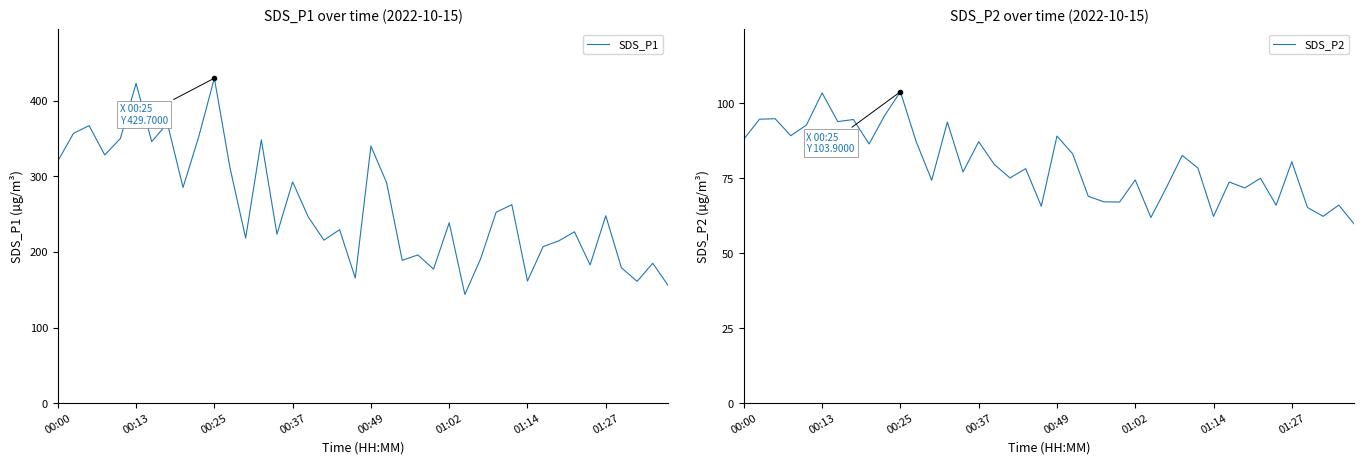

Reading right to left, what are all the values shown in this chart?

SDS_P1: 155.0	185.0	161.0	179.0	247.8	182.7	226.6	214.6	207.0	161.4	262.4	252.5	190.5	143.7	238.5	177.2	196.0	188.8	291.7	339.9	165.4	229.4	215.5	246.1	292.6	223.3	348.2	218.2	311.1	429.7	352.1	285.3	370.0	345.8	422.9	350.0	328.2	367.0	356.7	319.9
SDS_P2: 59.6	66.1	62.3	65.3	80.5	66.0	75.0	71.8	73.8	62.3	78.5	82.6	72.0	61.9	74.5	67.1	67.2	69.0	83.2	89.1	65.7	78.2	75.1	79.6	87.2	77.1	93.8	74.4	87.4	103.9	96.0	86.5	94.6	93.9	103.5	92.8	89.2	94.9	94.7	88.1